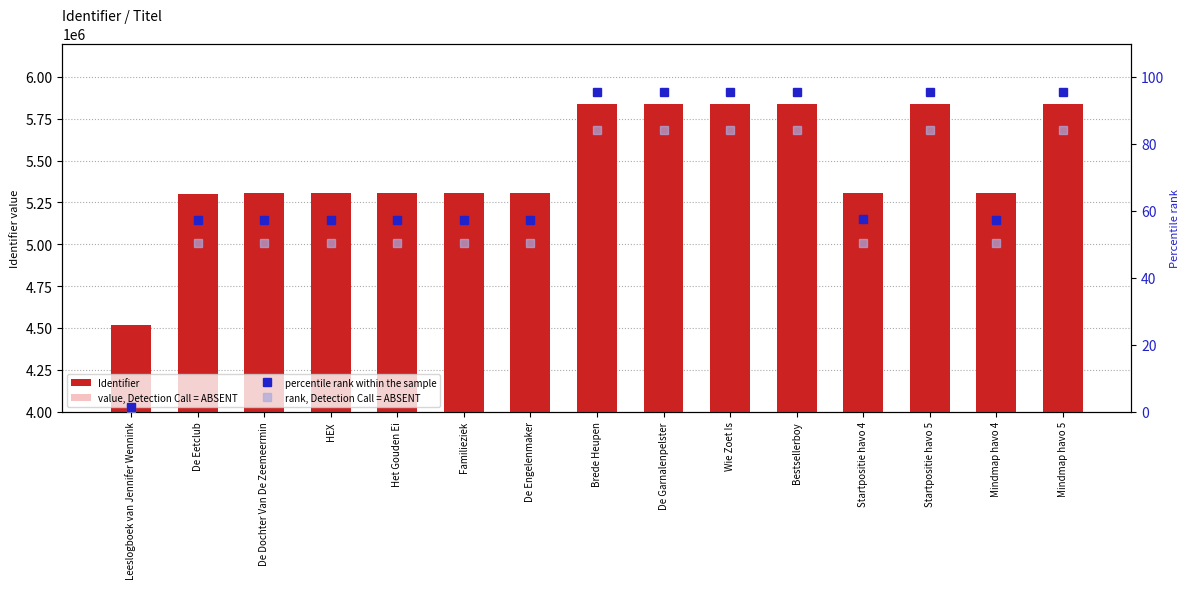

What is the total value across all series at Familieziek?

10447687.7